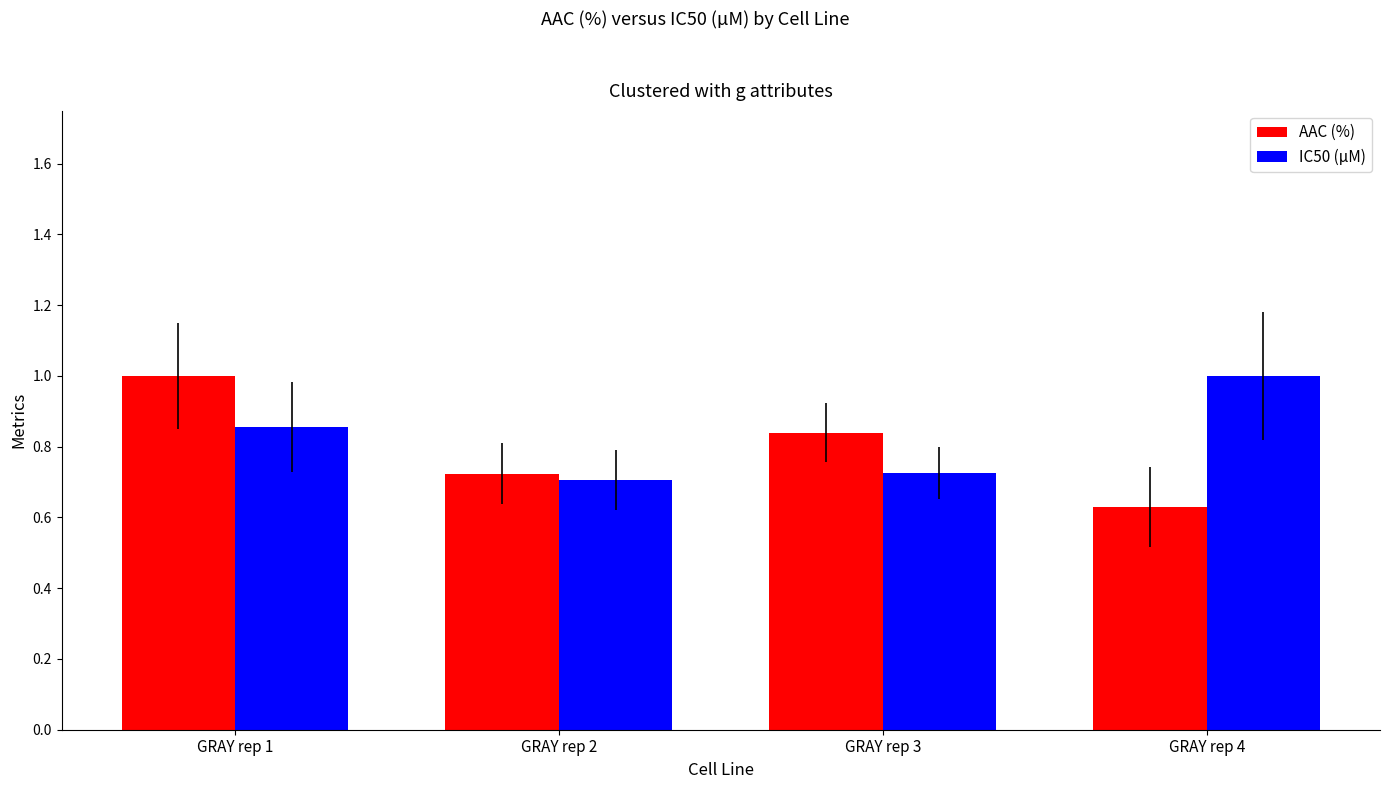

Which series has the largest range (max minus min)?

AAC (%)